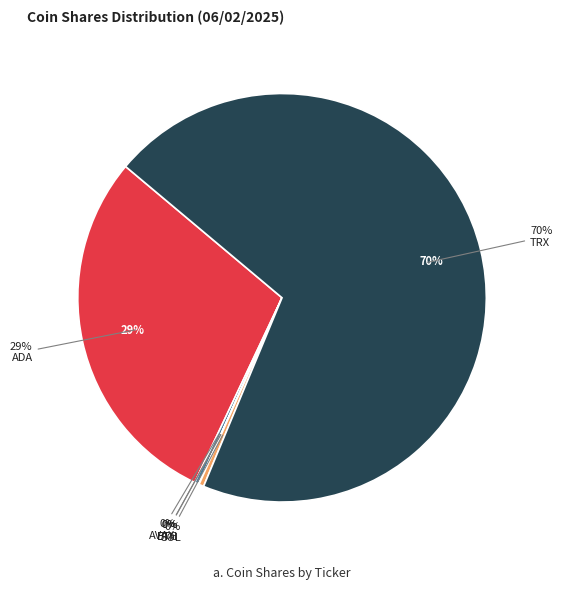

Rank the categories by value from lowest to highest.

BTC, ETH, AVAX, SOL, ADA, TRX